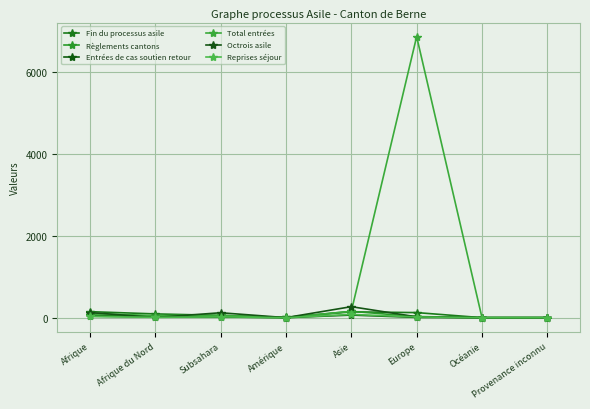

Where is Fin du processus asile nearest to the value 73?

Subsahara